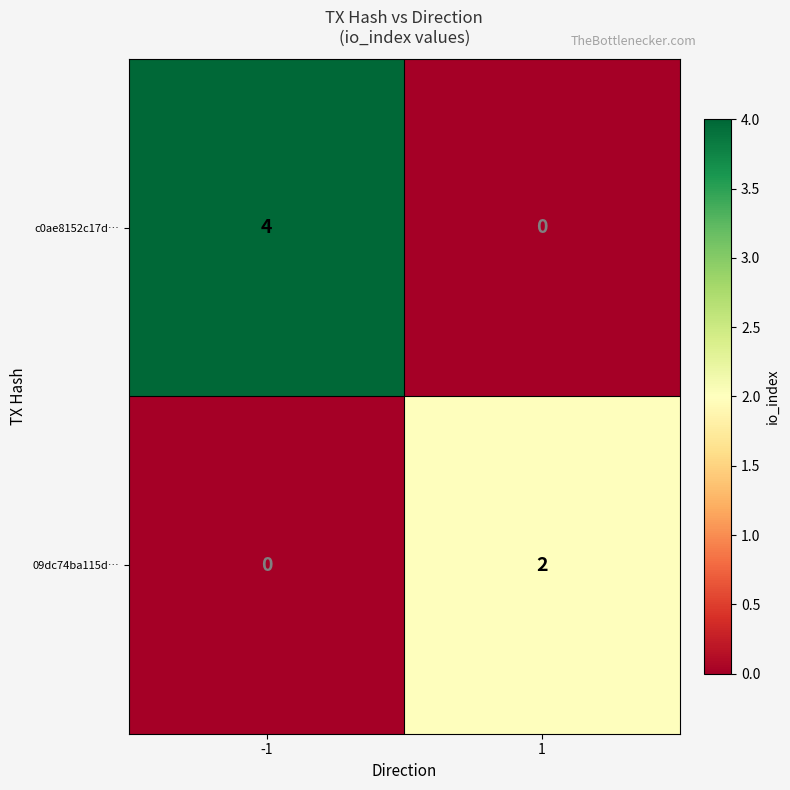

What is the difference between the maximum and minimum values in the c0ae8152c17d… series?

4